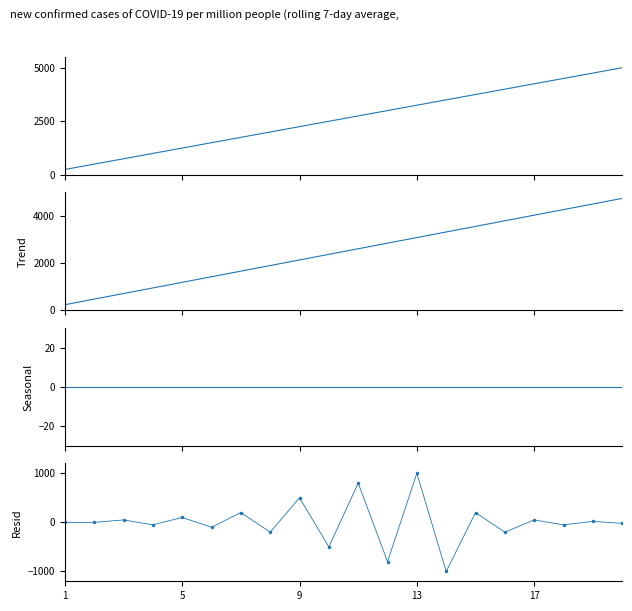

How many values in Resid are above zero?

9